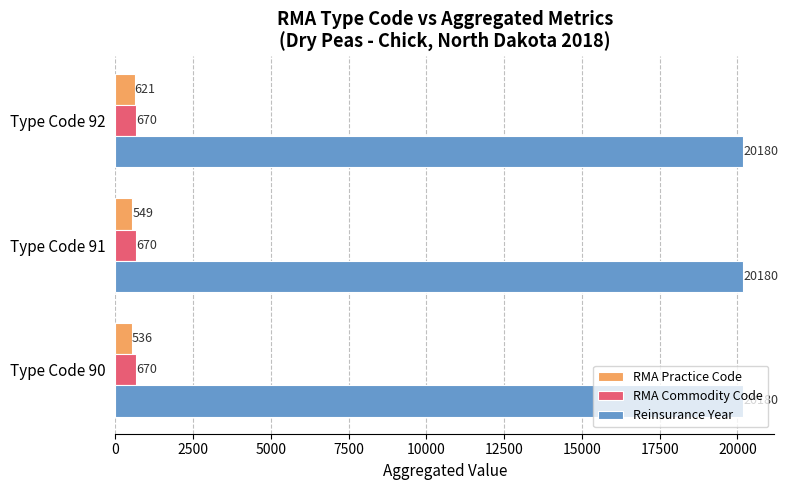

True or false: RMA Practice Code has a value of 549 at Type Code 91.

True